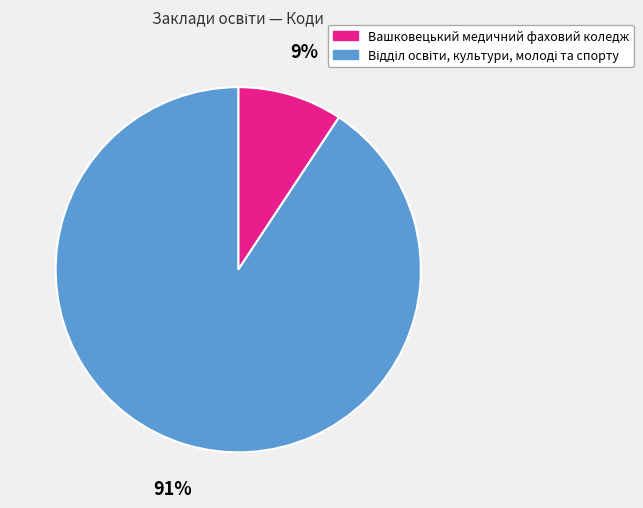

To the nearest percent, what is the average slice percentage?

50%